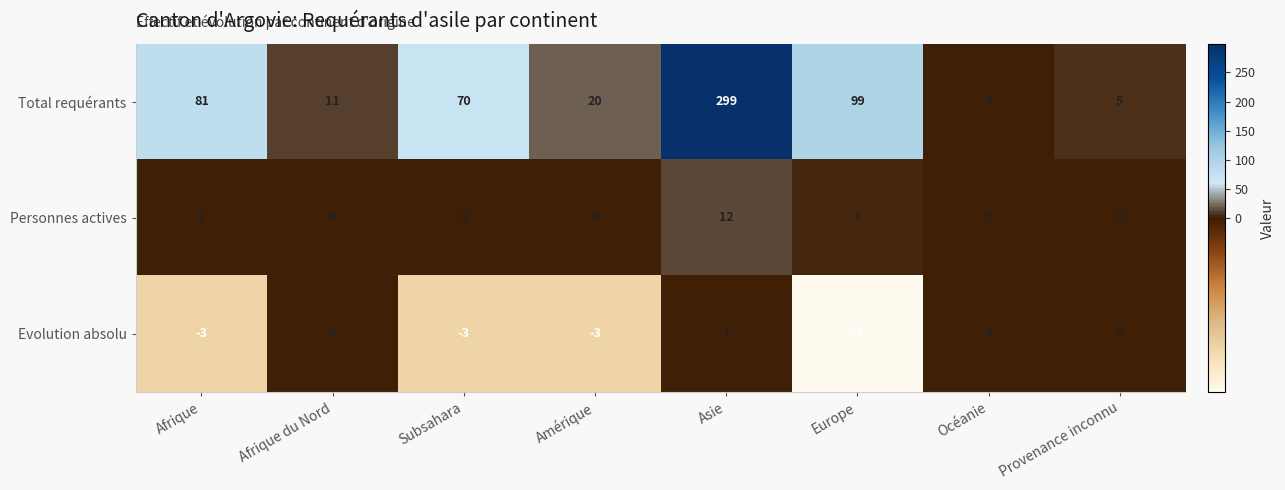

Where is Total requérants nearest to the value 149?

Europe